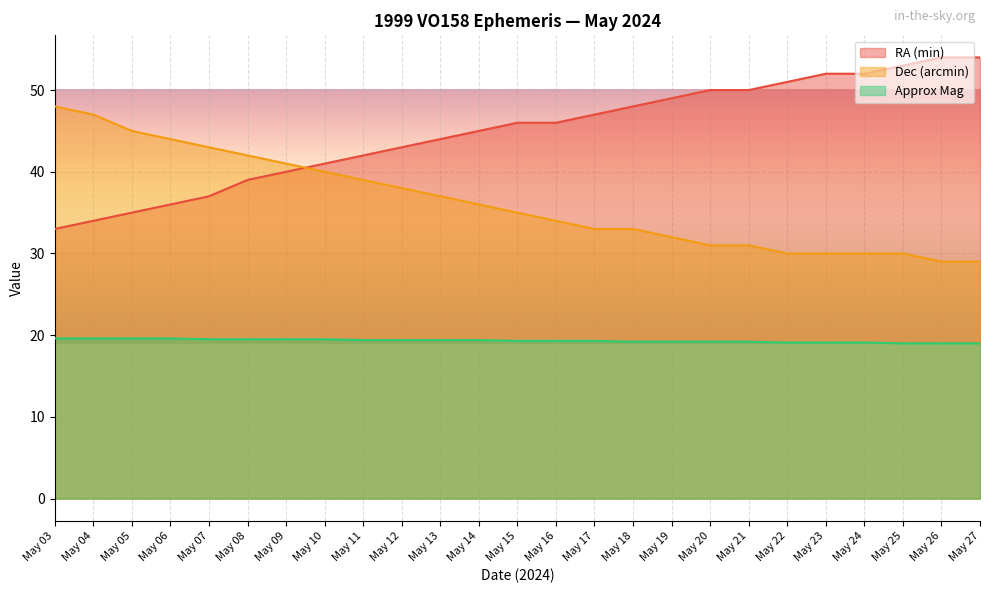

How many lines are shown in the chart?

3